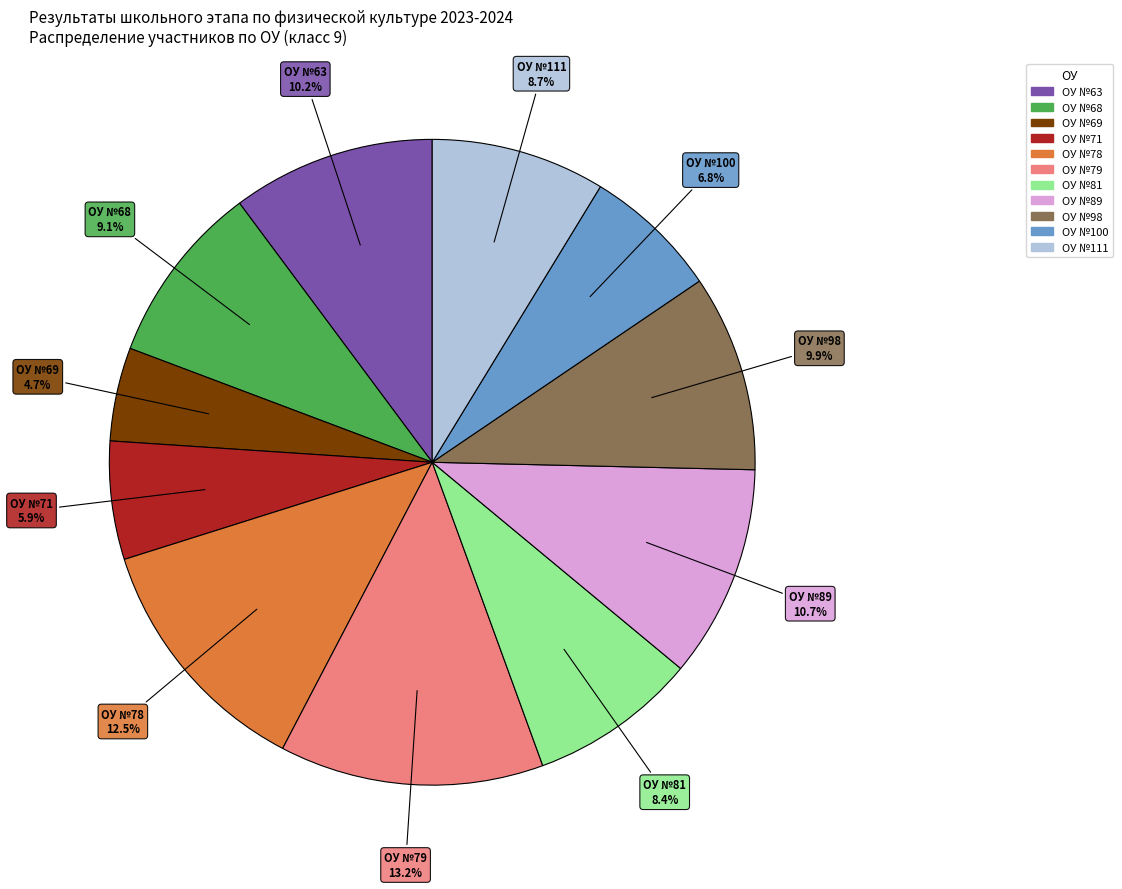

Does any single category account for the majority?

No